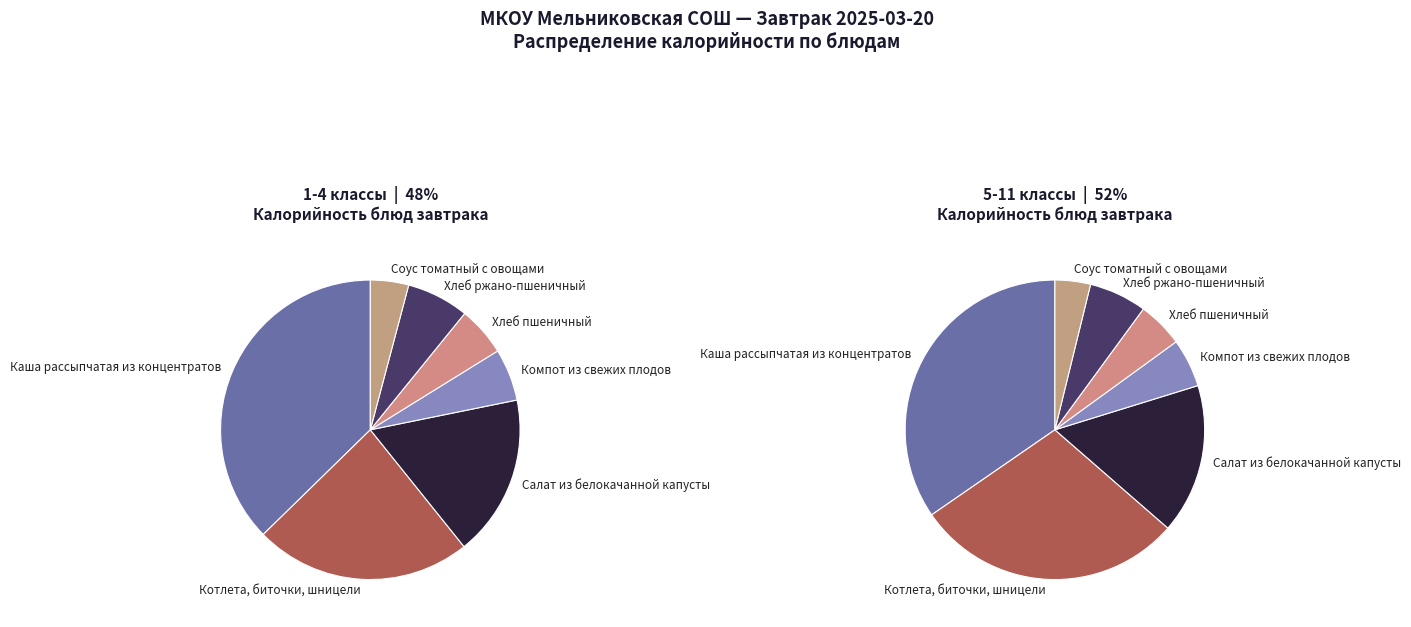

At Хлеб ржано-пшеничный, list the series in order from smallest to largest.

1-4 классы, 5-11 классы